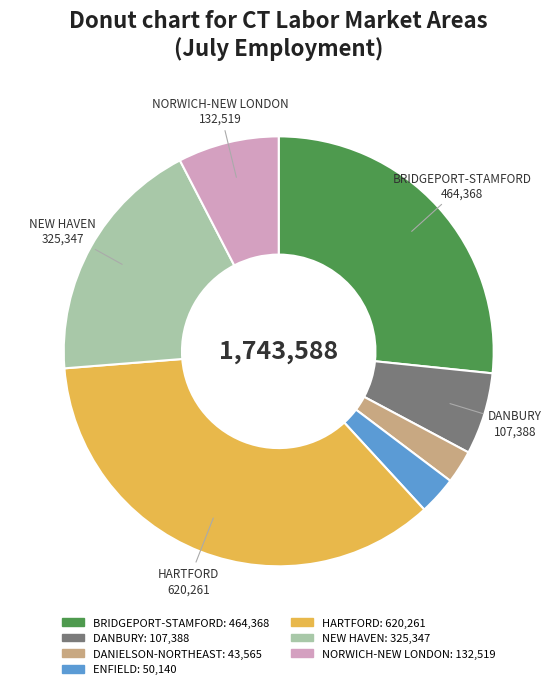

Is there any slice that represents more than half of the pie?

No